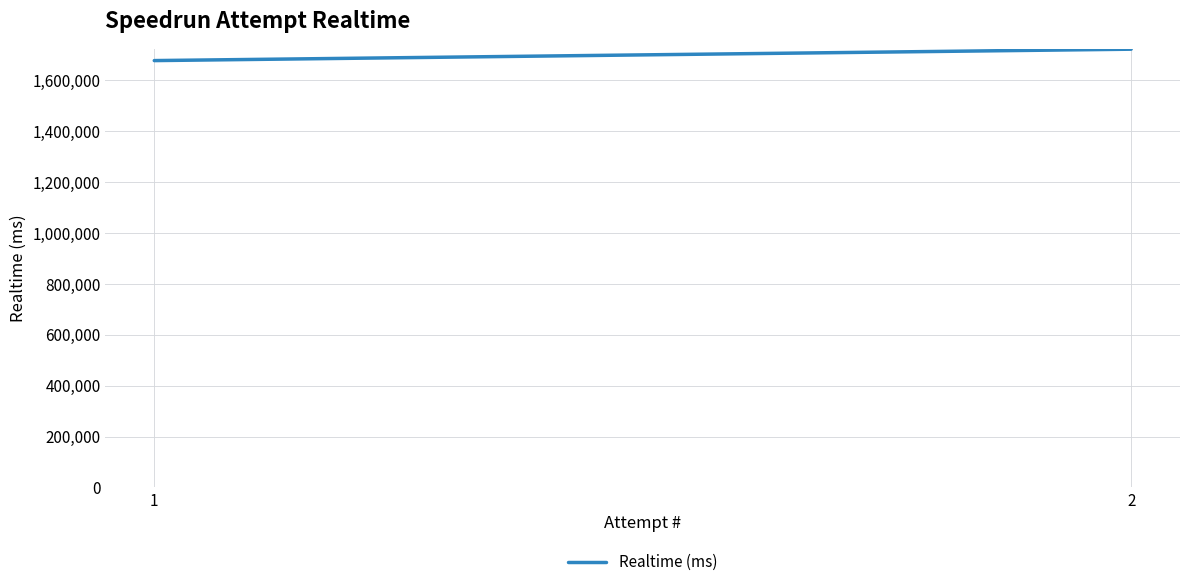

What is the sum of the values at 2 and 1?

3398114